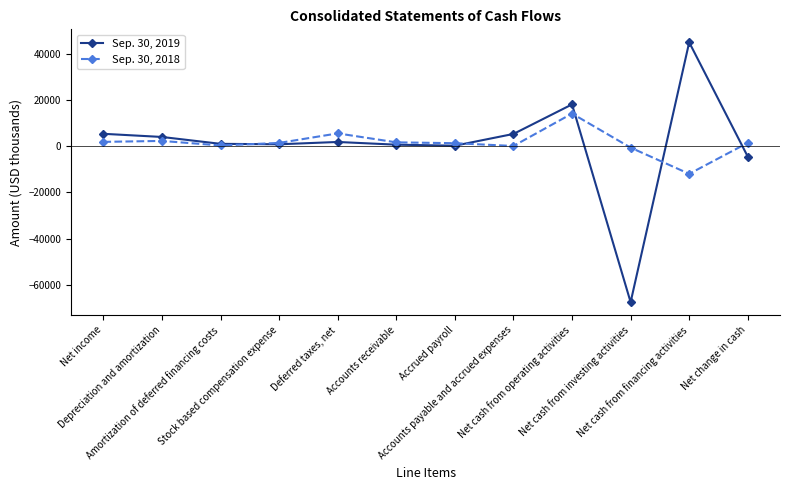

How many interior local valleys does the Sep. 30, 2019 series have?

3